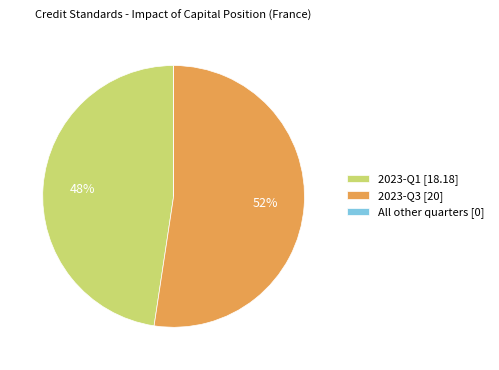

Which slice is the largest?

2023-Q3 [20]